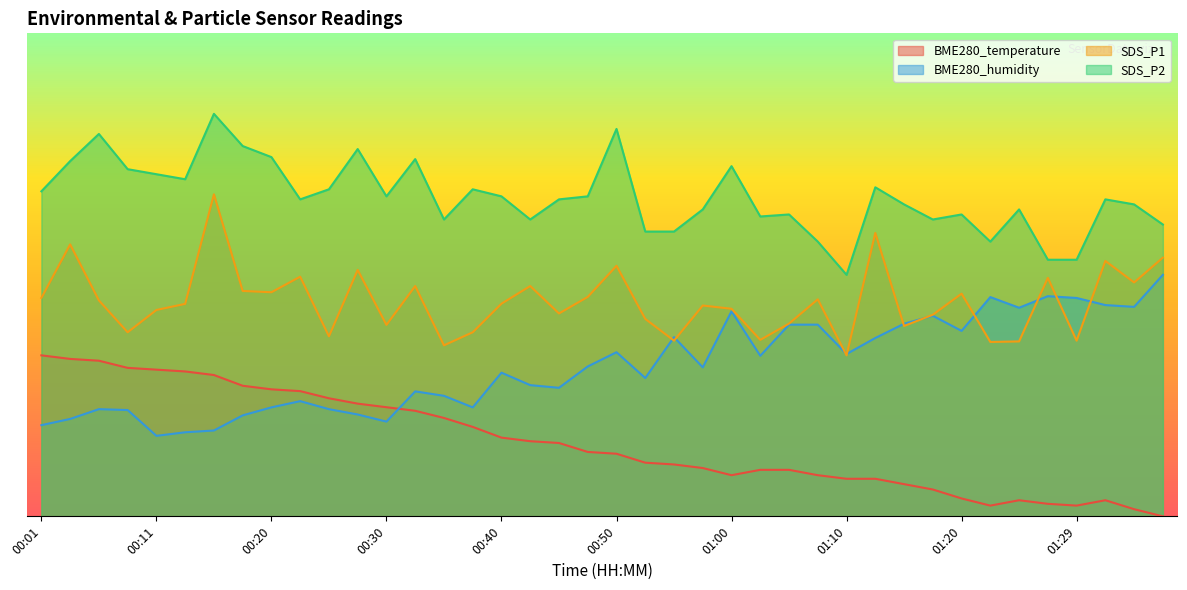

At which category does SDS_P1 reach its first local peak?

00:03